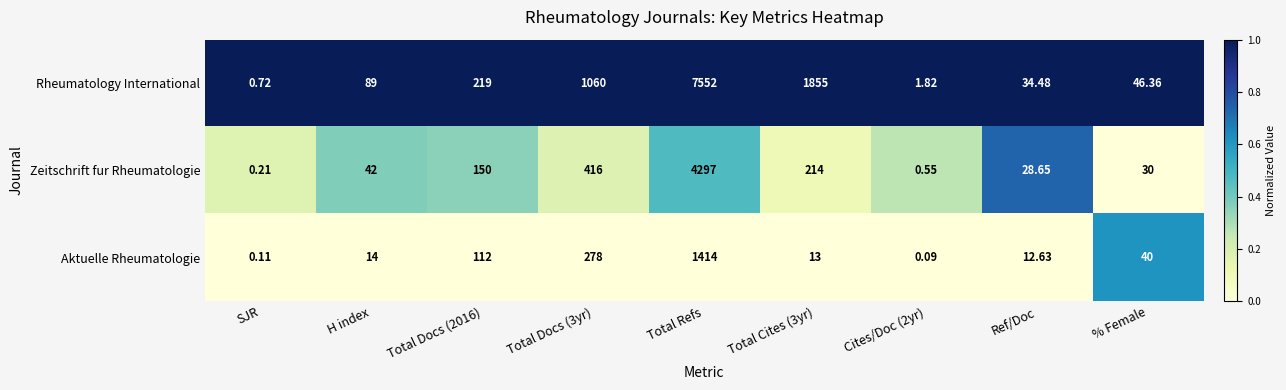

Rank the series at H index from highest to lowest value.

Rheumatology International, Zeitschrift fur Rheumatologie, Aktuelle Rheumatologie